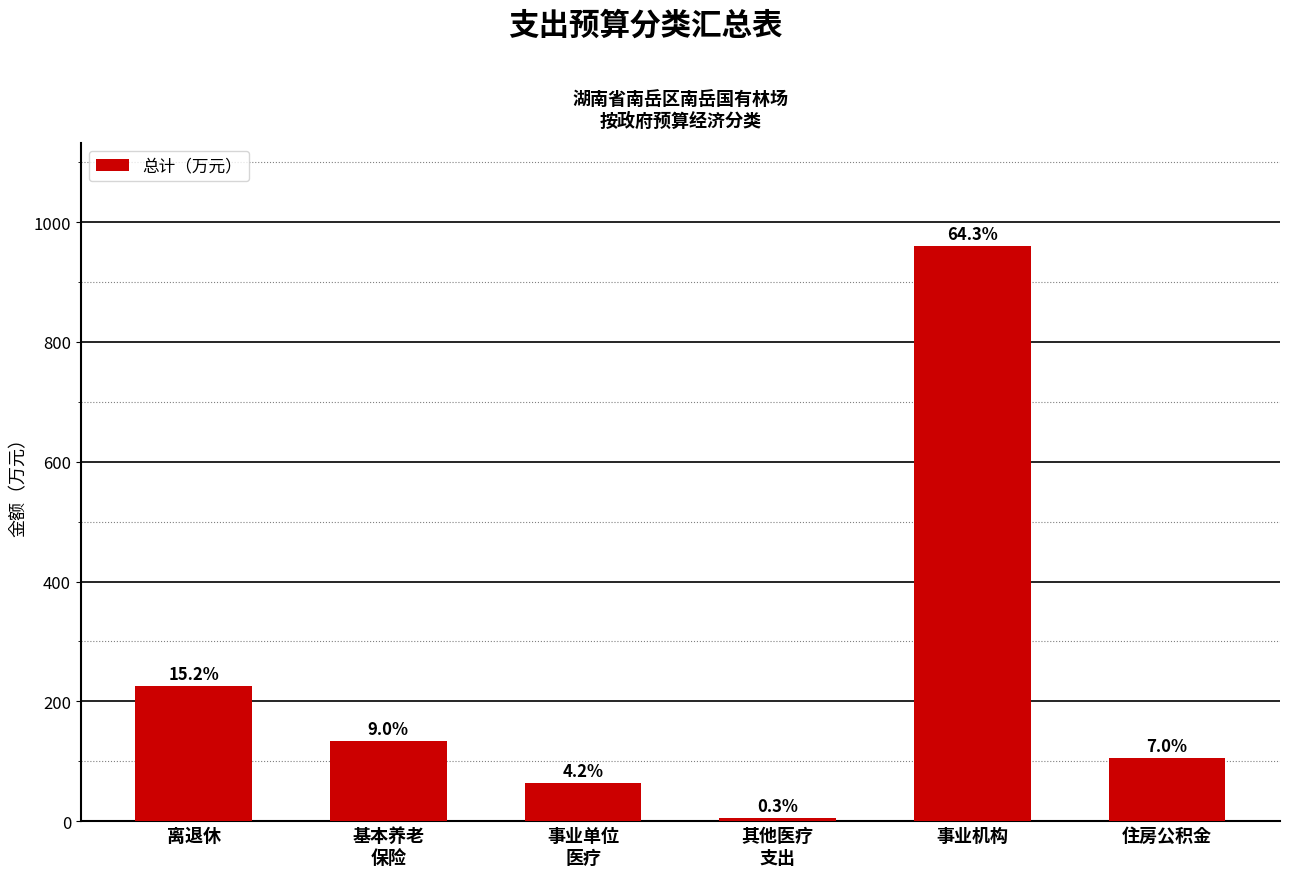

Are the bars horizontal?

No